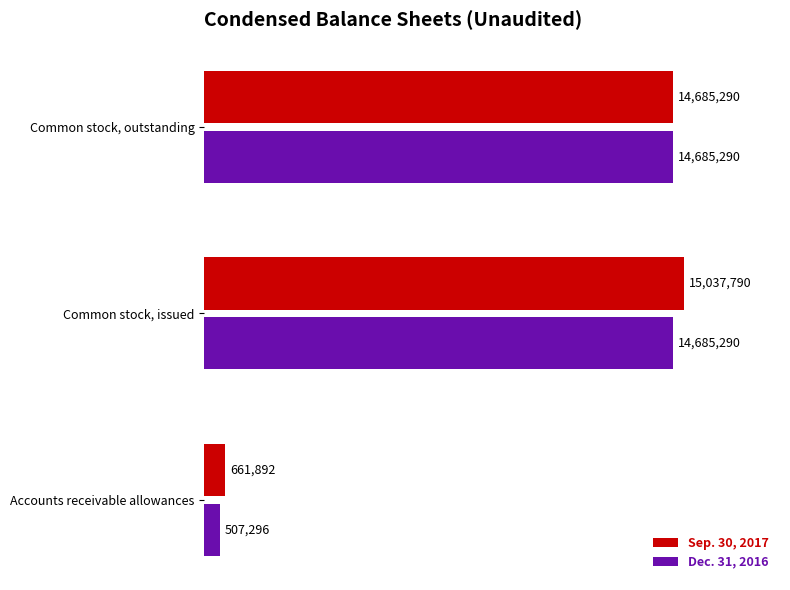

At which category is the sum across all series the highest?

Common stock, issued